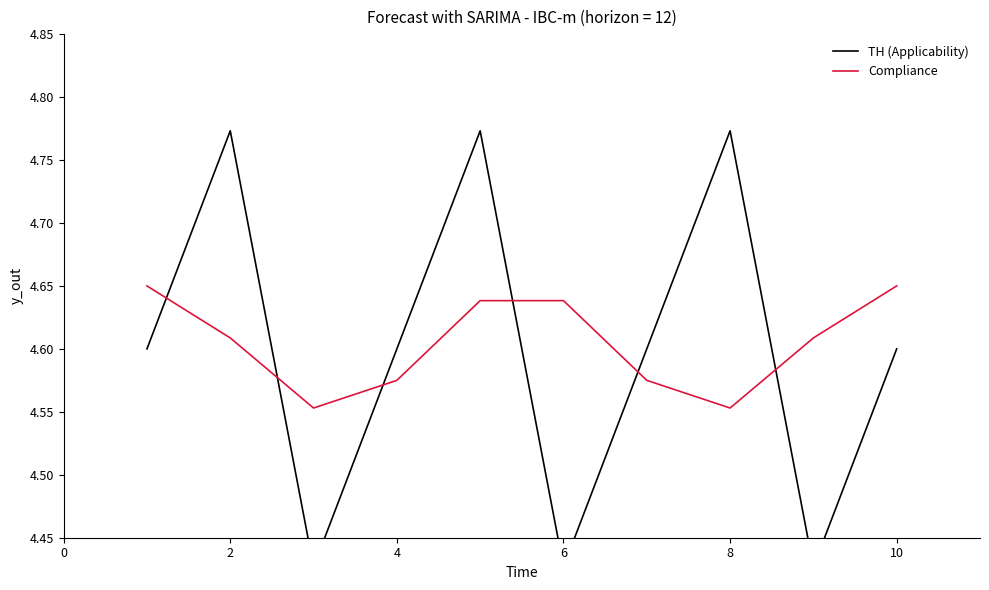

What is the difference between the second highest and minimum values in the TH (Applicability) series?

0.3